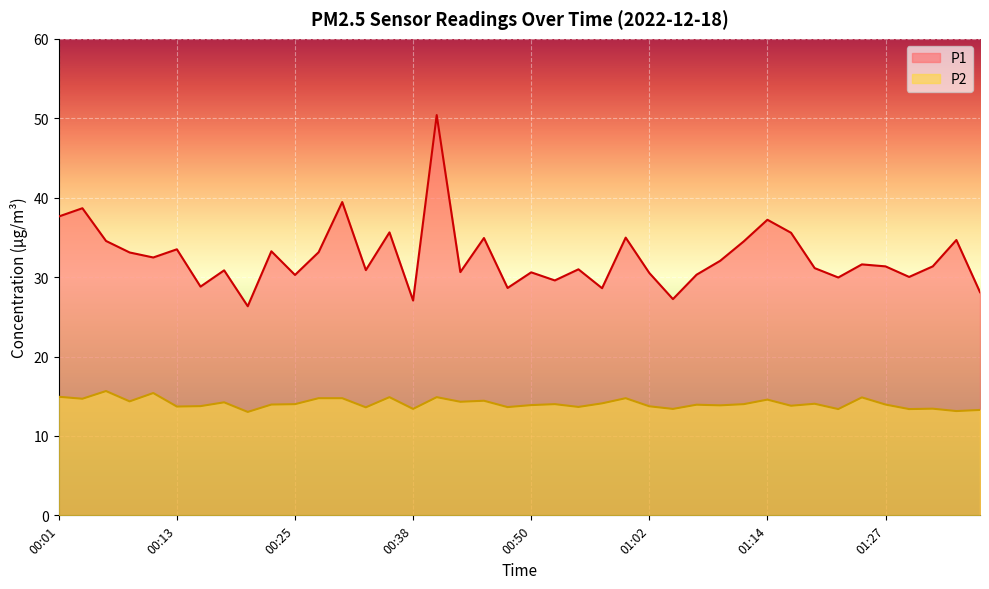

What is the smallest value displayed?

13.0